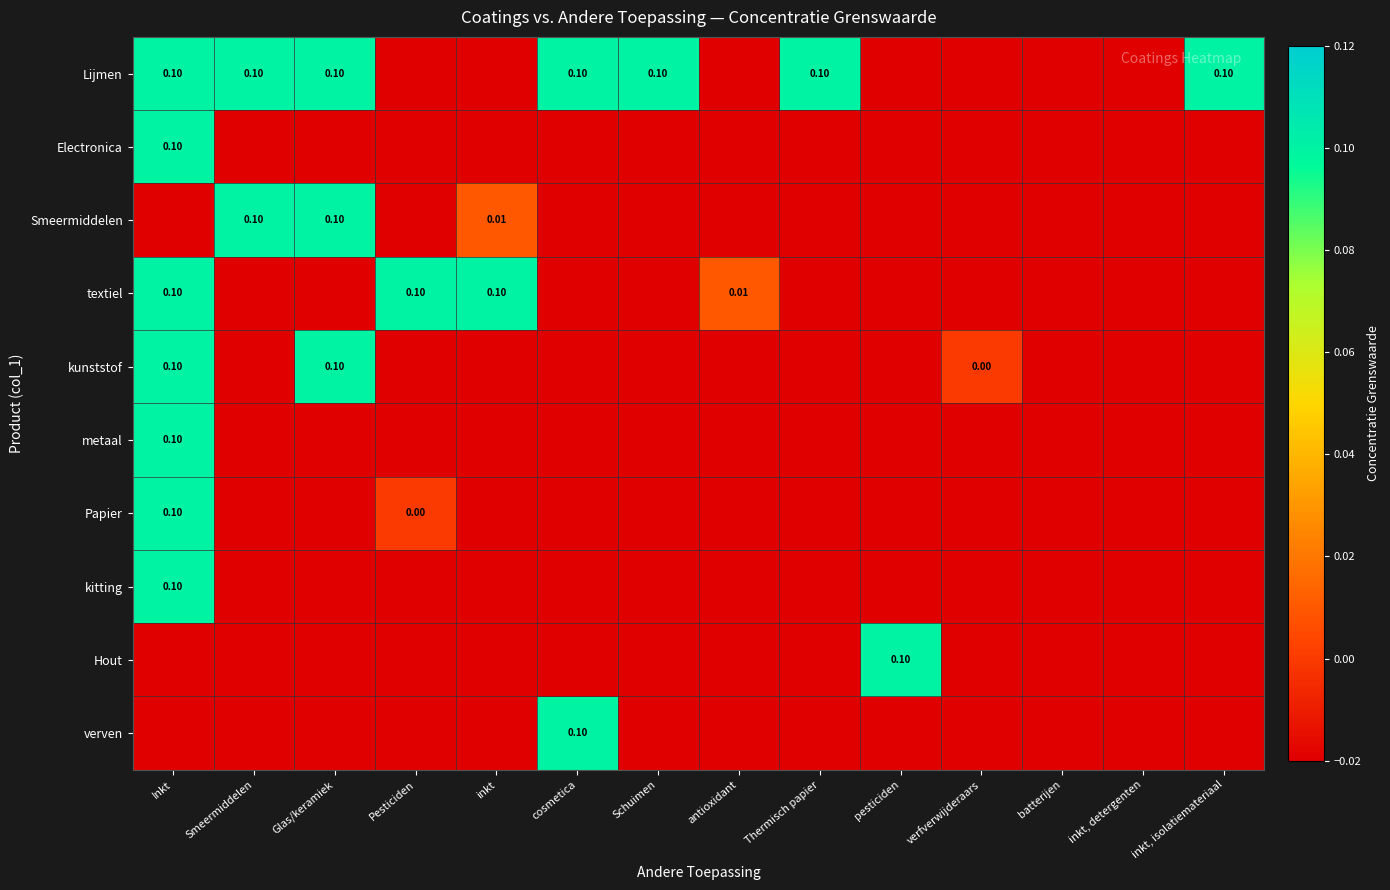

Is it true that Hout equals -0.0 at batterijen?

False